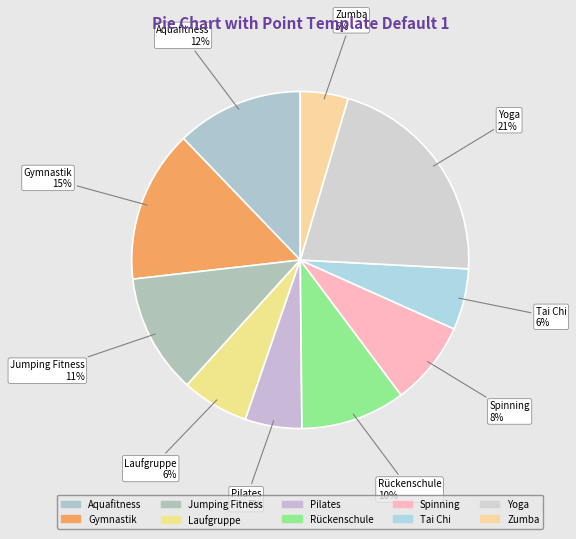

How many segments does this pie chart have?

10